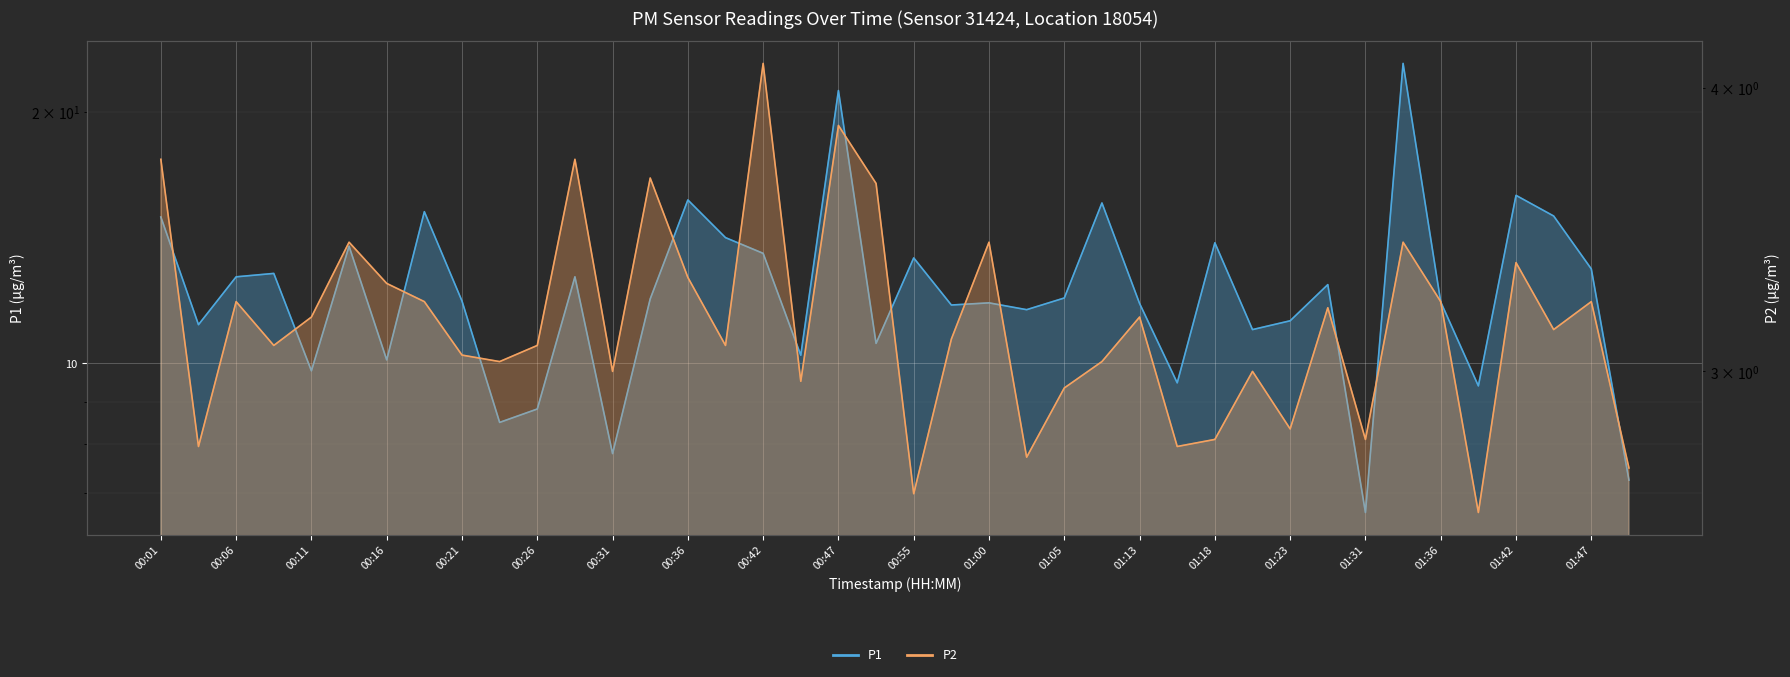

Rank the series at 00:31 from highest to lowest value.

P1, P2